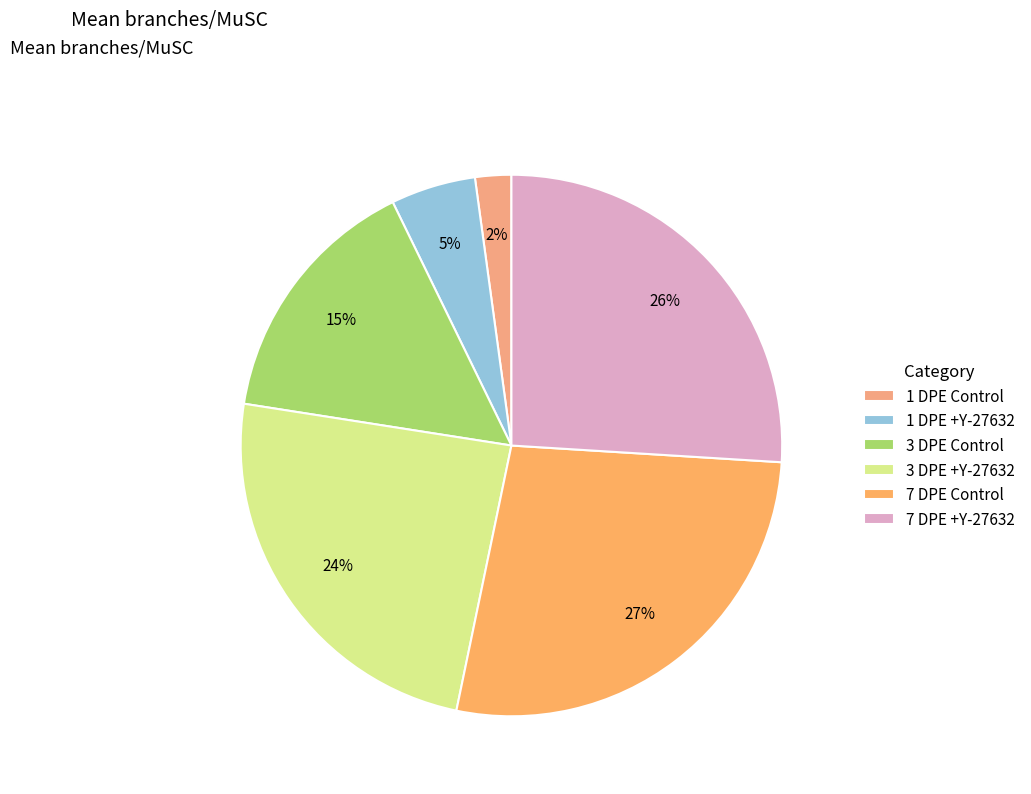

What portion of the pie excludes 1 DPE Control?

97.8%